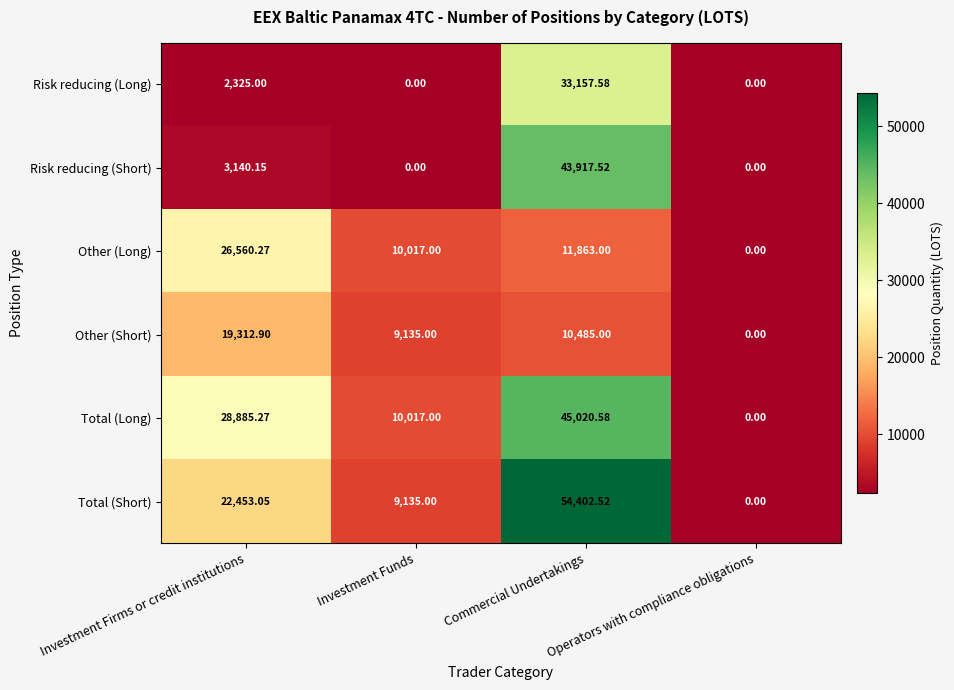

Count the number of categories in the chart.

4